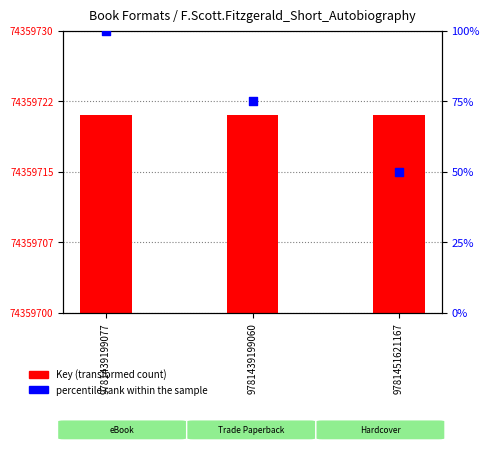

Is the value of percentile rank within the sample at 9781439199060 greater than the value of Key (transformed count) at 9781451621167?

Yes